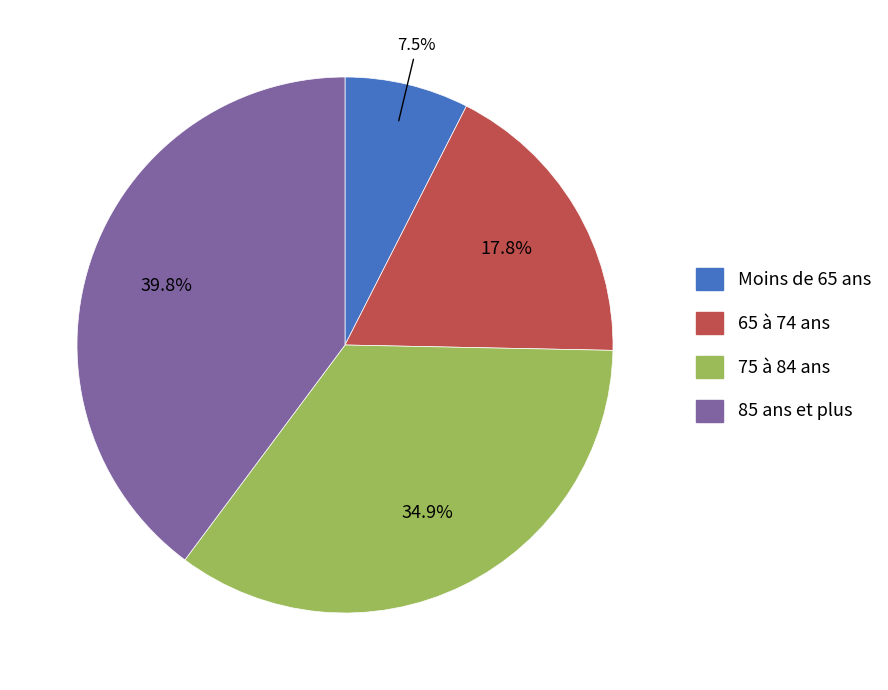

What percentage is the 75 à 84 ans slice, to the nearest percent?

35%